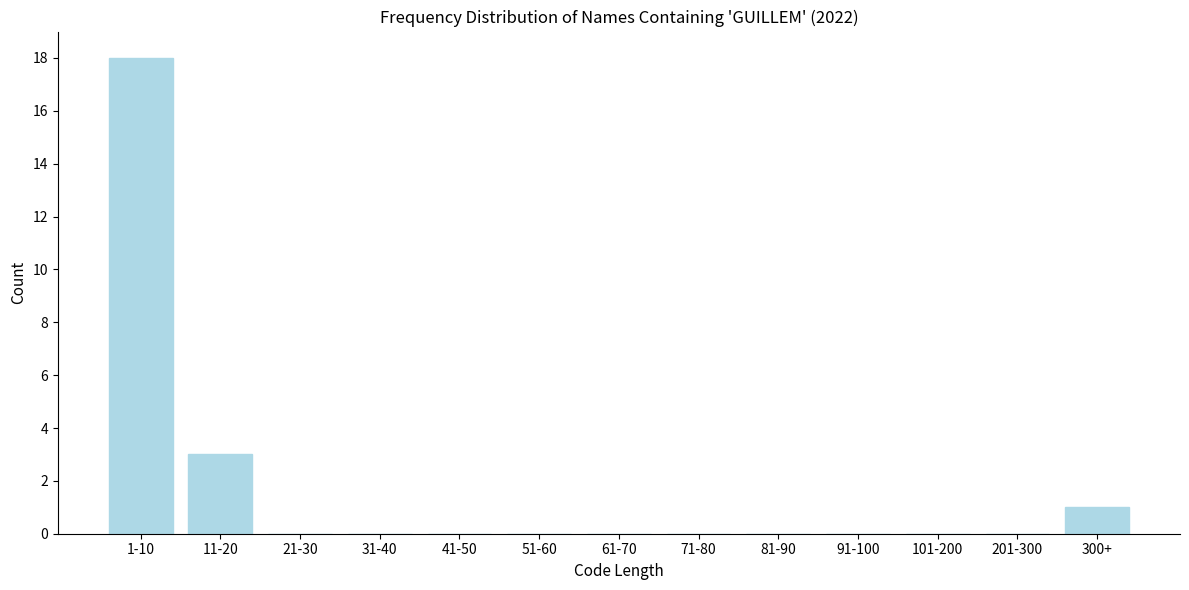

Reading right to left, transcribe all the data shown in this chart.

300+=1	201-300=0	101-200=0	91-100=0	81-90=0	71-80=0	61-70=0	51-60=0	41-50=0	31-40=0	21-30=0	11-20=3	1-10=18